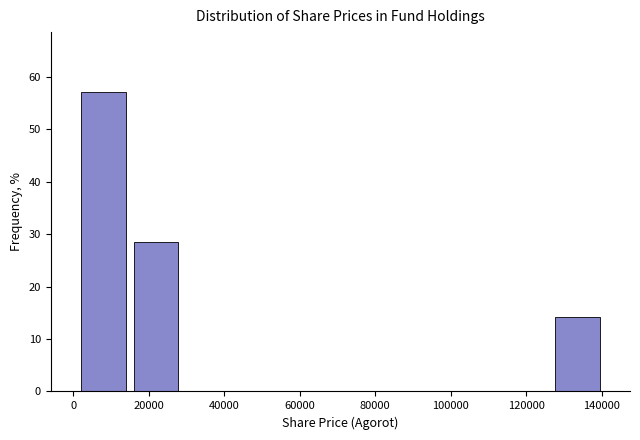

Reading left to right, list every bar in this chart as the range it spans on the x-axis followed by its height. Neither the bar edges nor the heights are printed on the chart, so give them approximately, as read against the axes.

0 to 14000: 57
14000 to 28000: 29
28000 to 42000: 0
42000 to 56000: 0
56000 to 70000: 0
70000 to 84000: 0
84000 to 98000: 0
98000 to 112000: 0
112000 to 126000: 0
126000 to 140000: 14